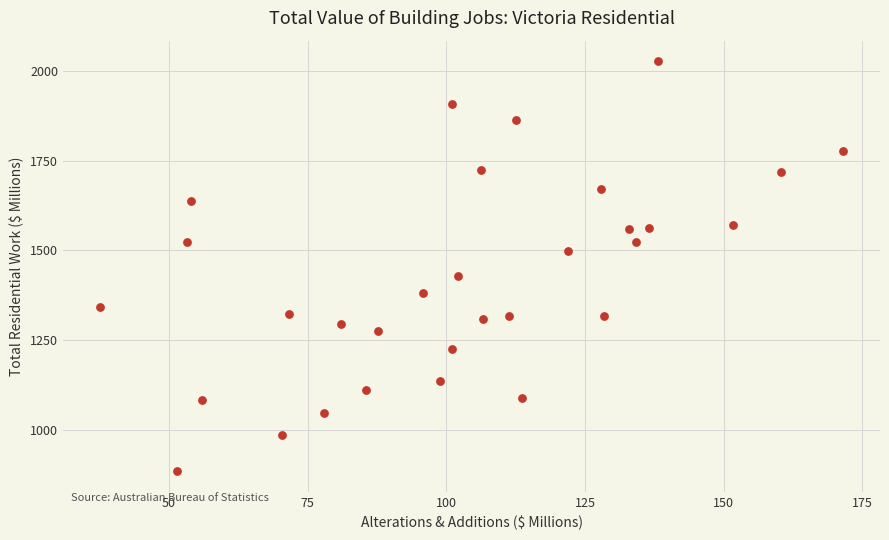

What is the range of X values (max minus min)?

133.9